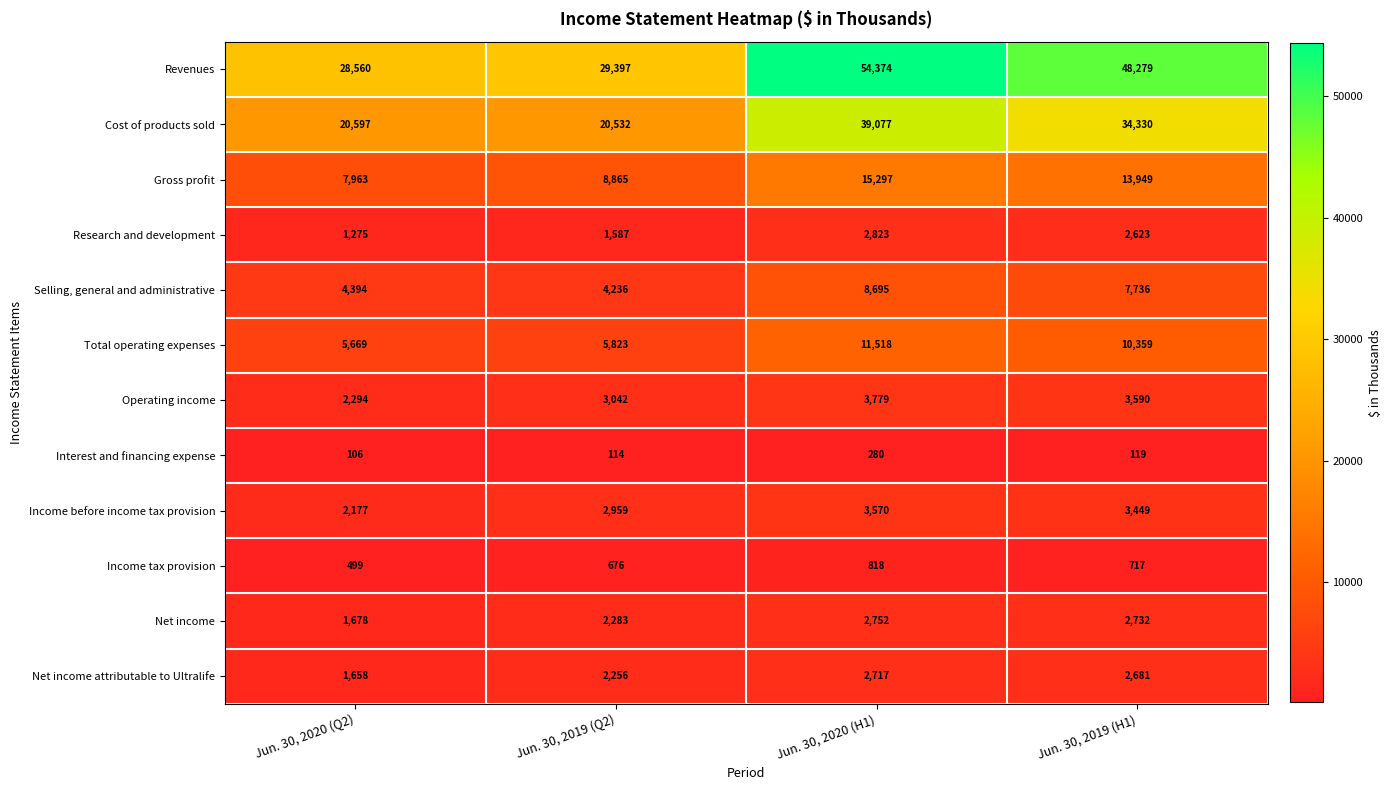

At Jun. 30, 2020 (H1), list the series in order from smallest to largest.

Interest and financing expense, Income tax provision, Net income attributable to Ultralife, Net income, Research and development, Income before income tax provision, Operating income, Selling, general and administrative, Total operating expenses, Gross profit, Cost of products sold, Revenues